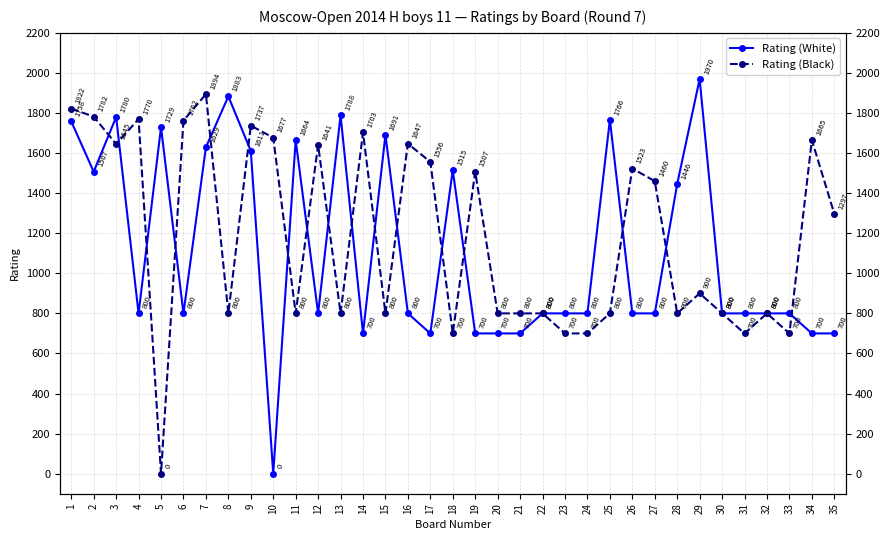

The Rating (White) series shows 164 at 12. True or false?

False